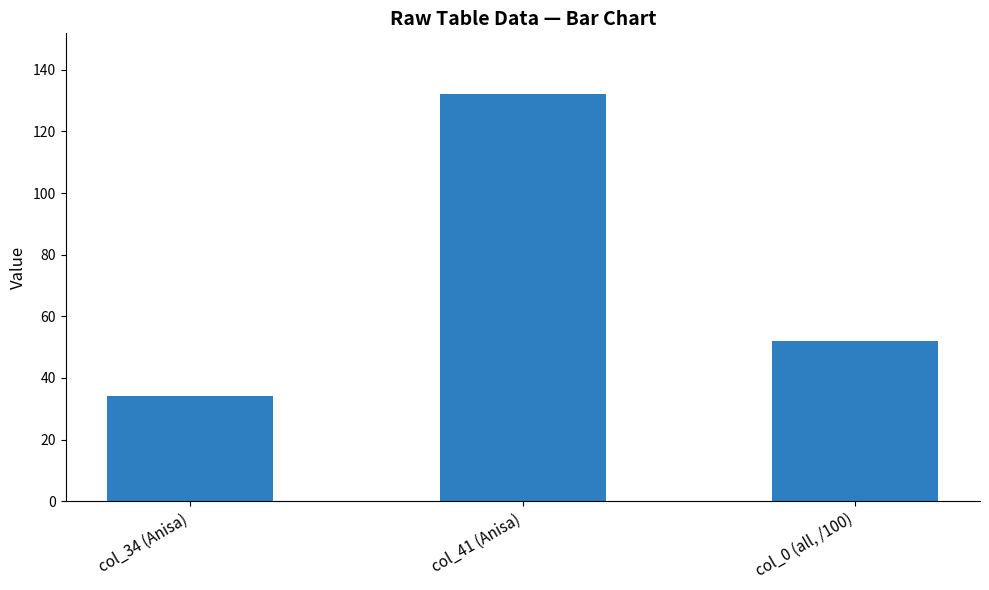

What is the sum of all values?

218